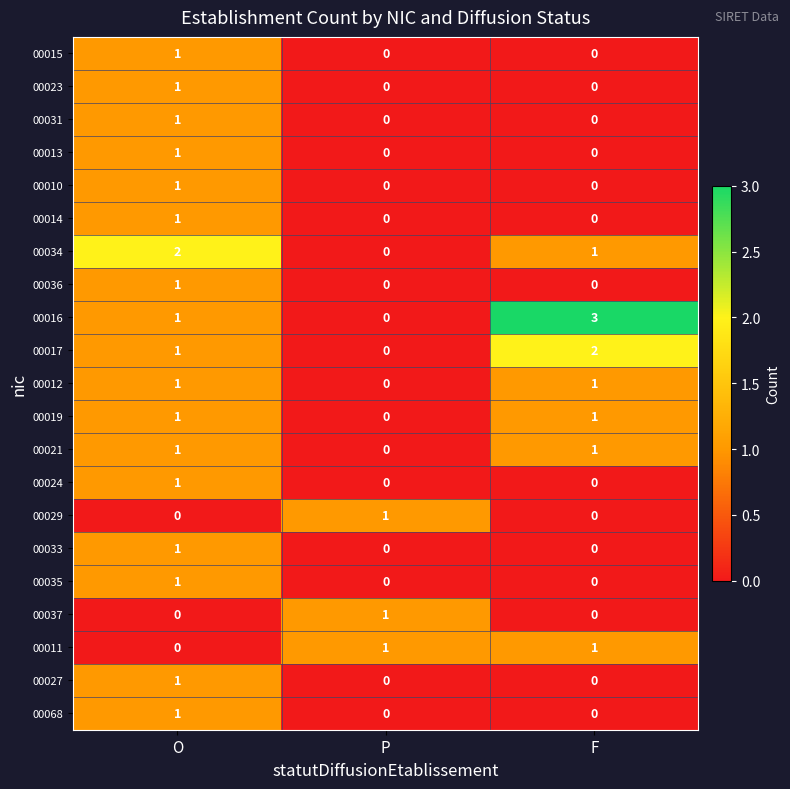

Count the number of categories in the chart.

3